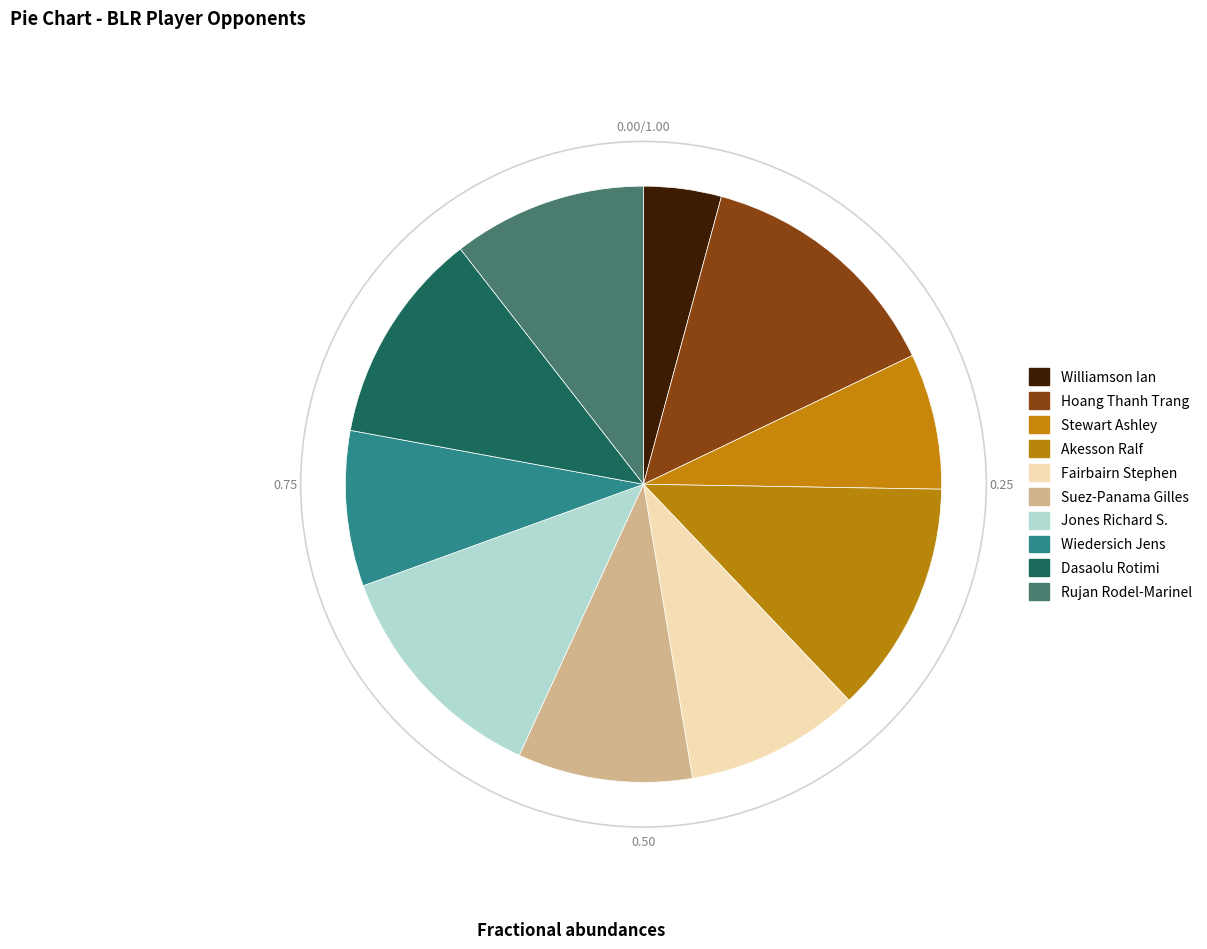

What is the smallest slice in the pie chart?

Williamson Ian